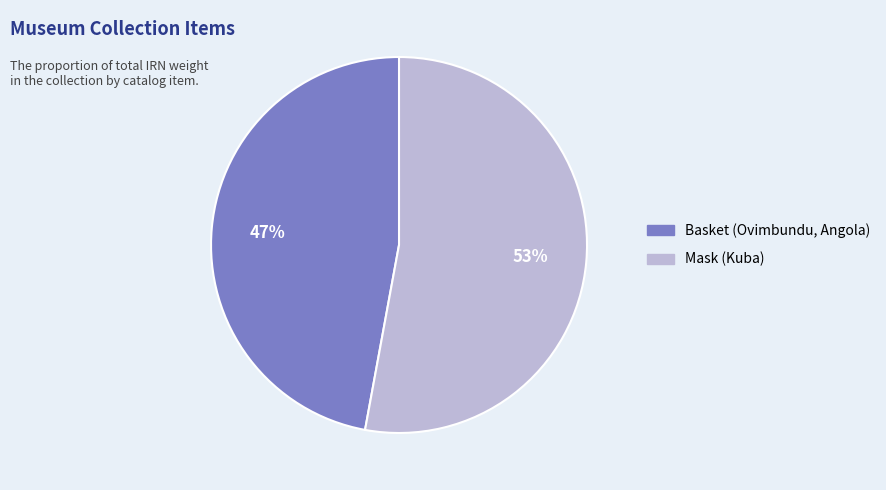

Combined, do Mask (Kuba) and Basket (Ovimbundu, Angola) account for over 50%?

Yes